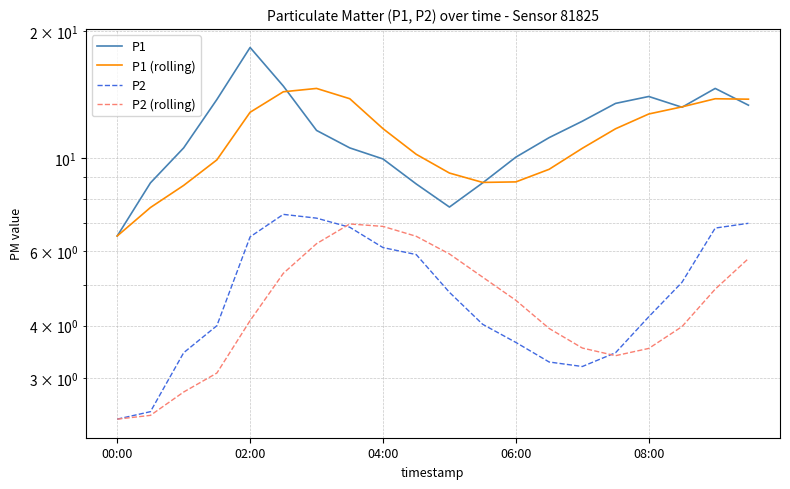

How many values in the P1 (rolling) series are below 11?

10